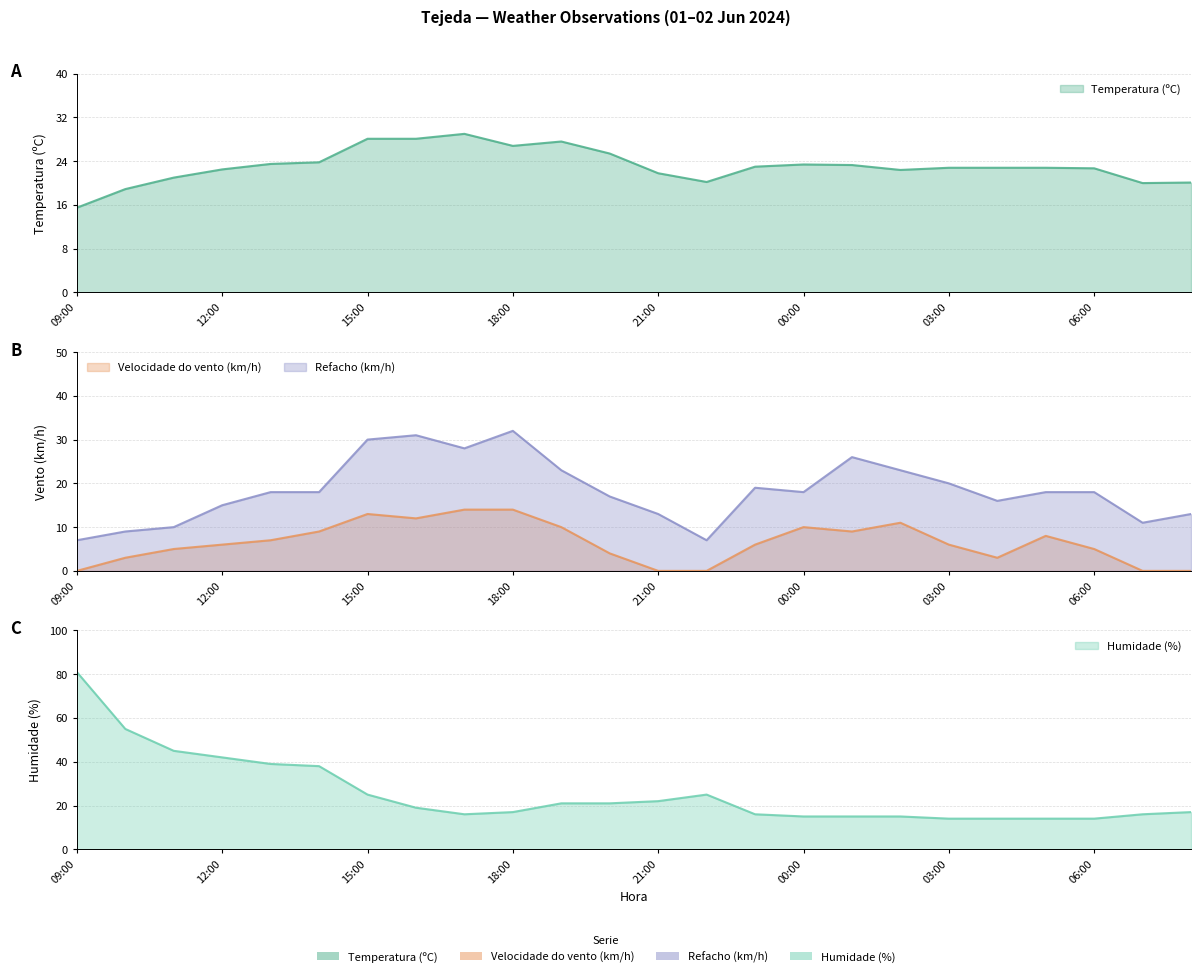

True or false: Temperatura (ºC) and Humidade (%) intersect in this chart.

True